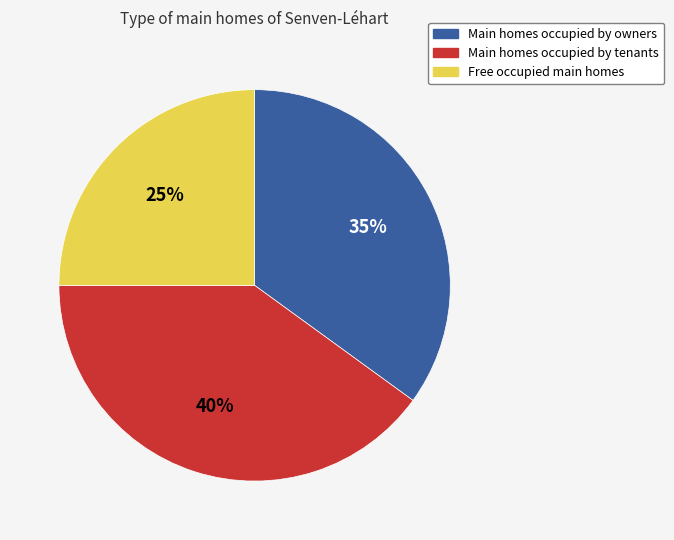

What is the smallest slice in the pie chart?

Free occupied main homes